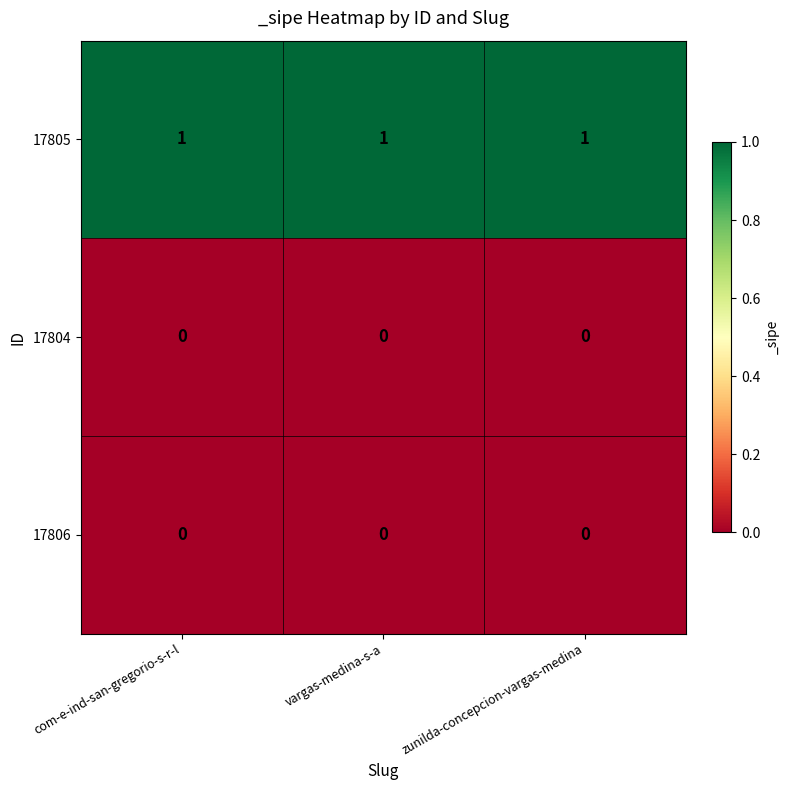

True or false: 17805 has a value of 0 at zunilda-concepcion-vargas-medina.

False